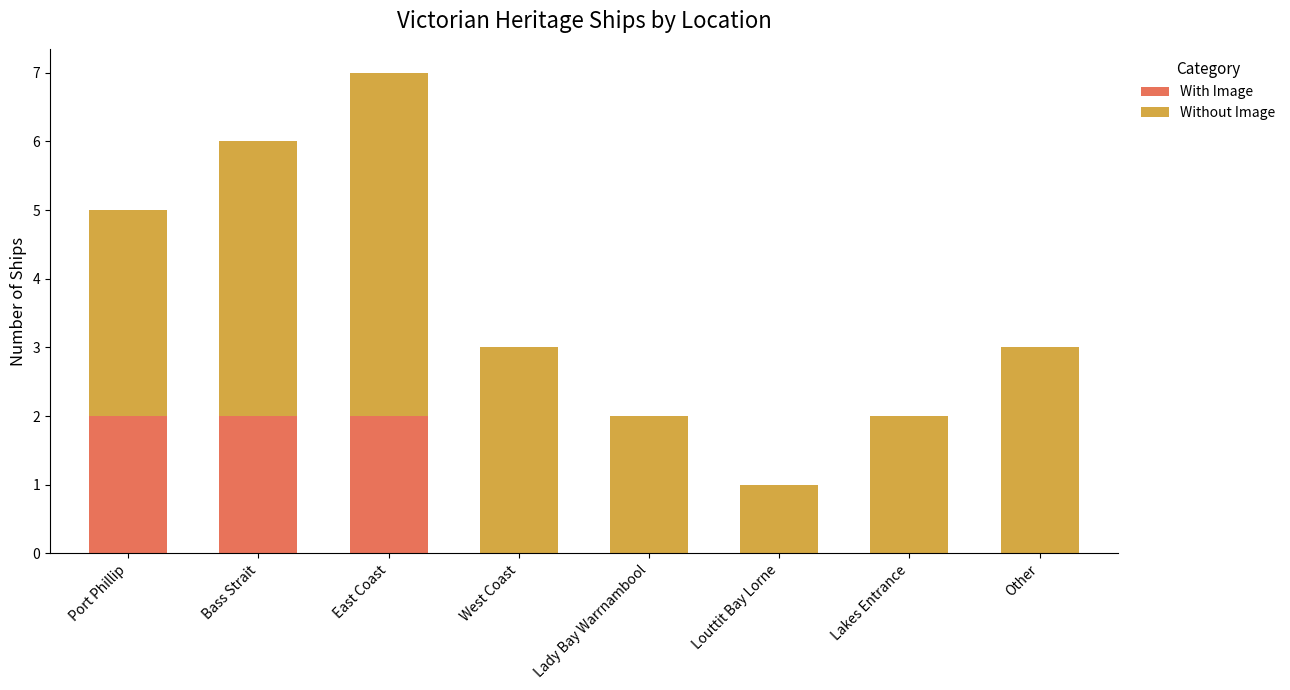

The With Image series shows 0 at Lady Bay Warrnambool. True or false?

True